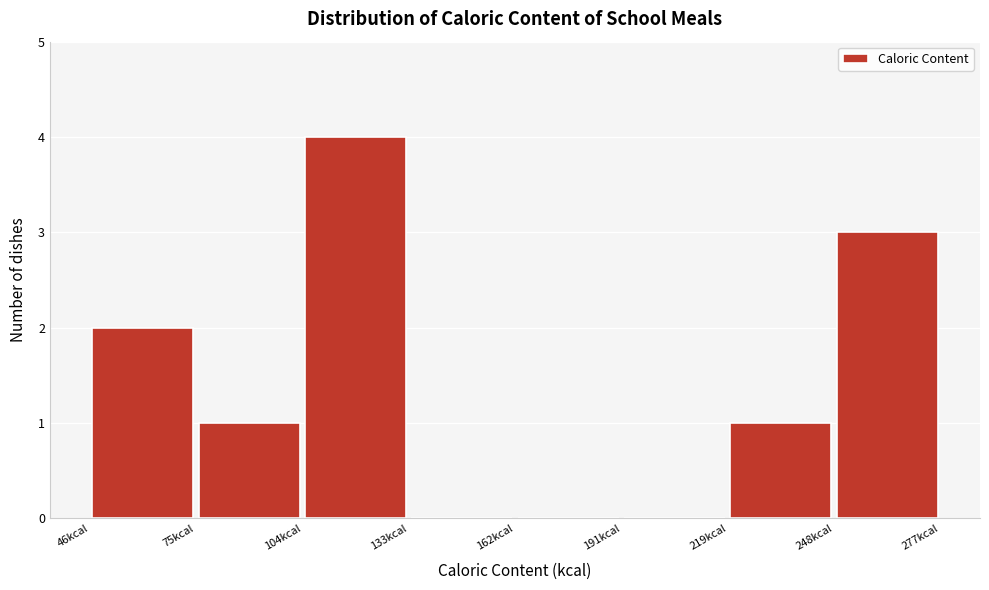

Which range on the x-axis has the tallest bar?

105 to 135